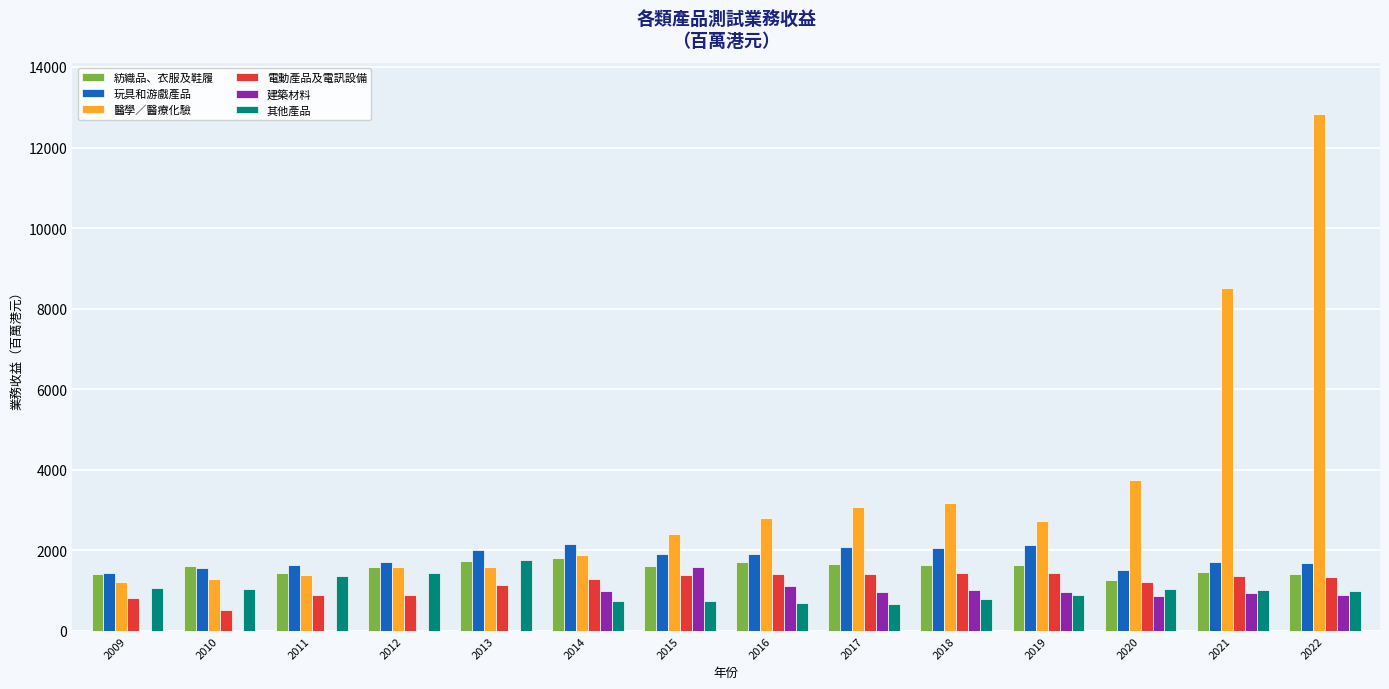

How many groups of bars are there?

14